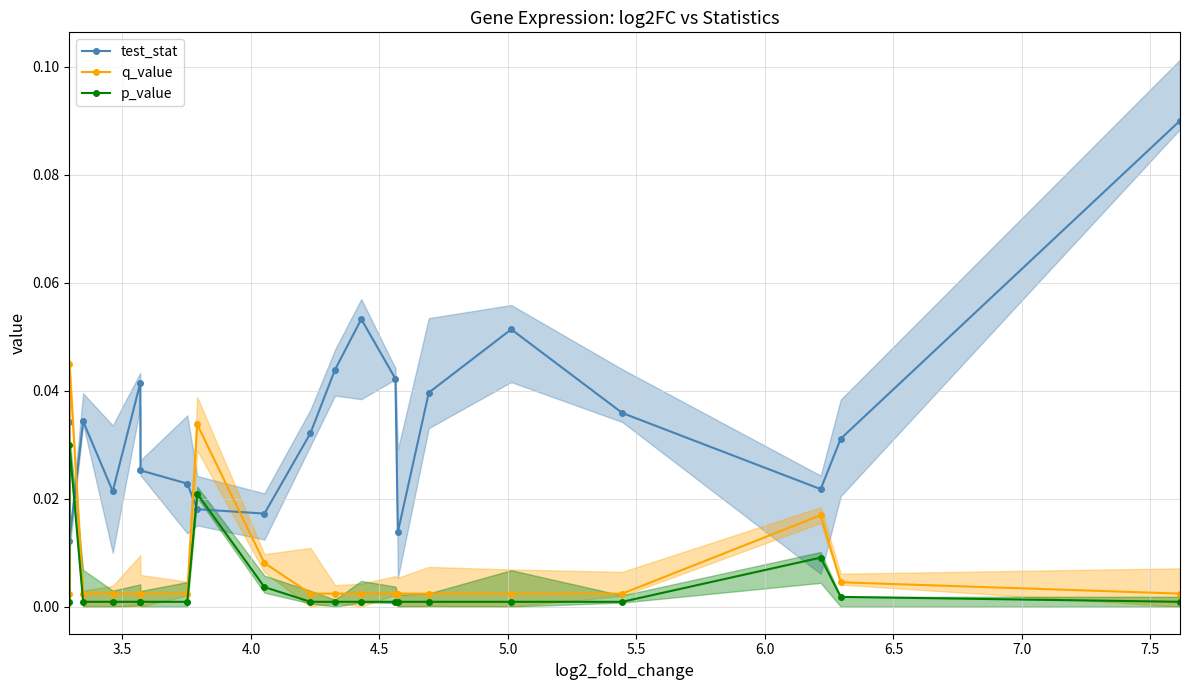

How many lines are shown in the chart?

3